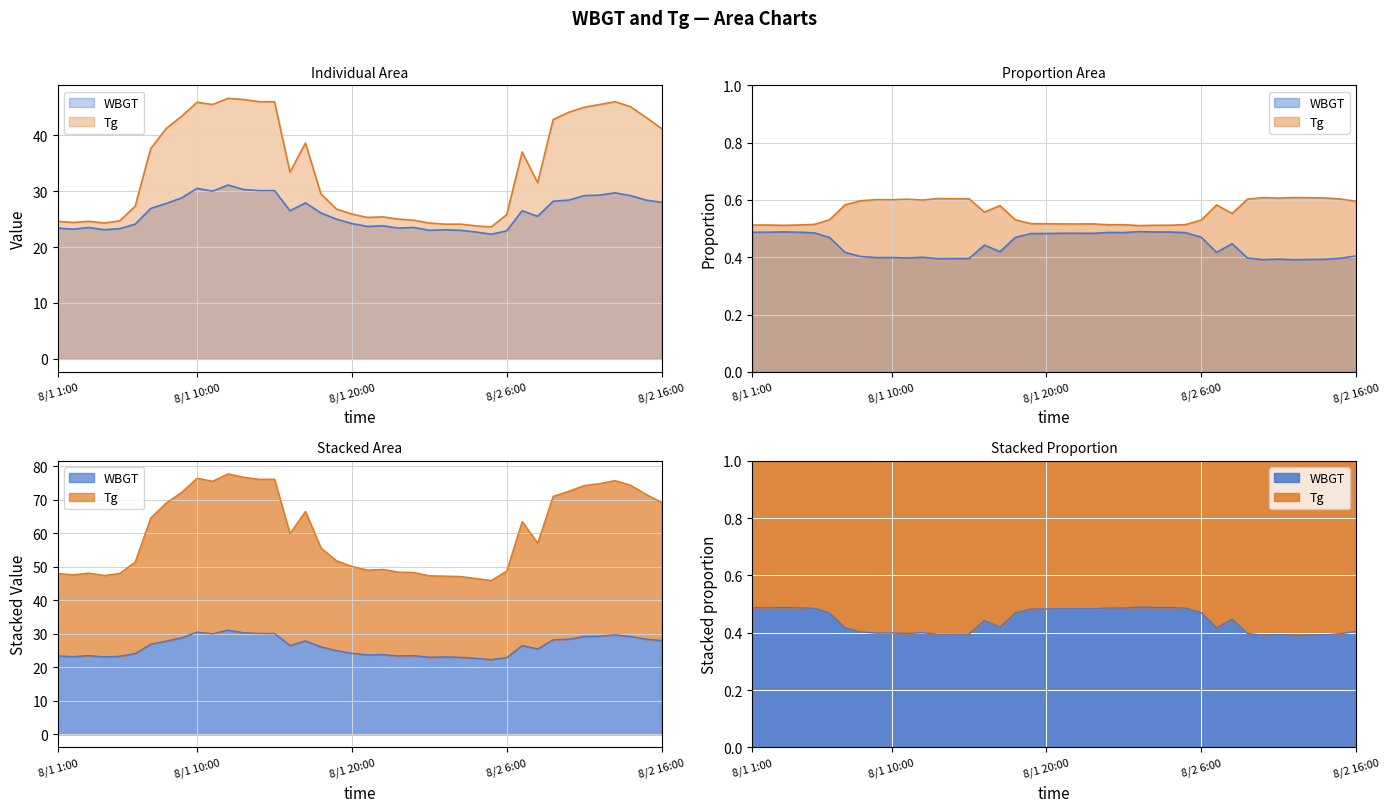

What is the difference between the maximum and minimum values in the Tg series?

23.0